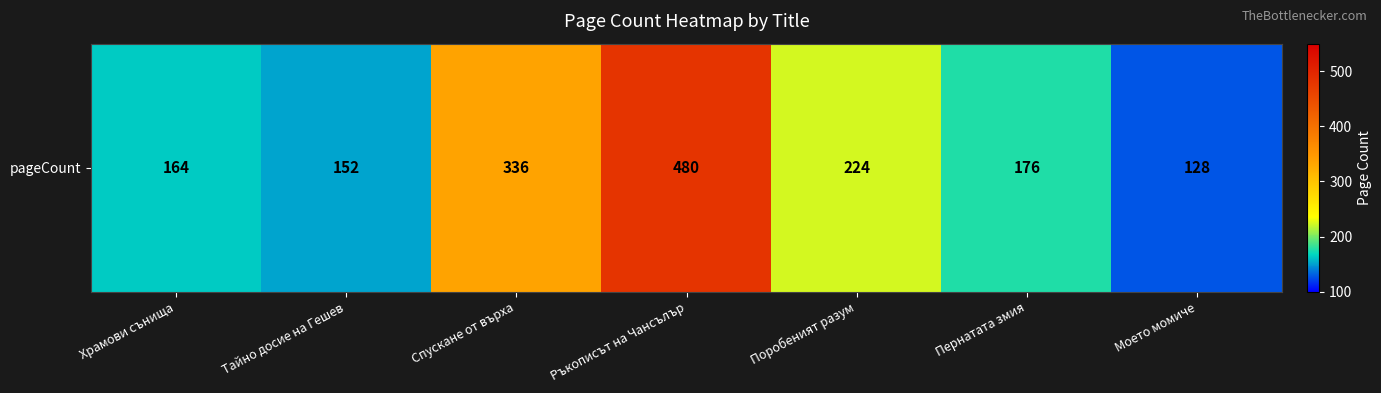

What is the change in value from Храмови сънища to Спускане от върха?

+172